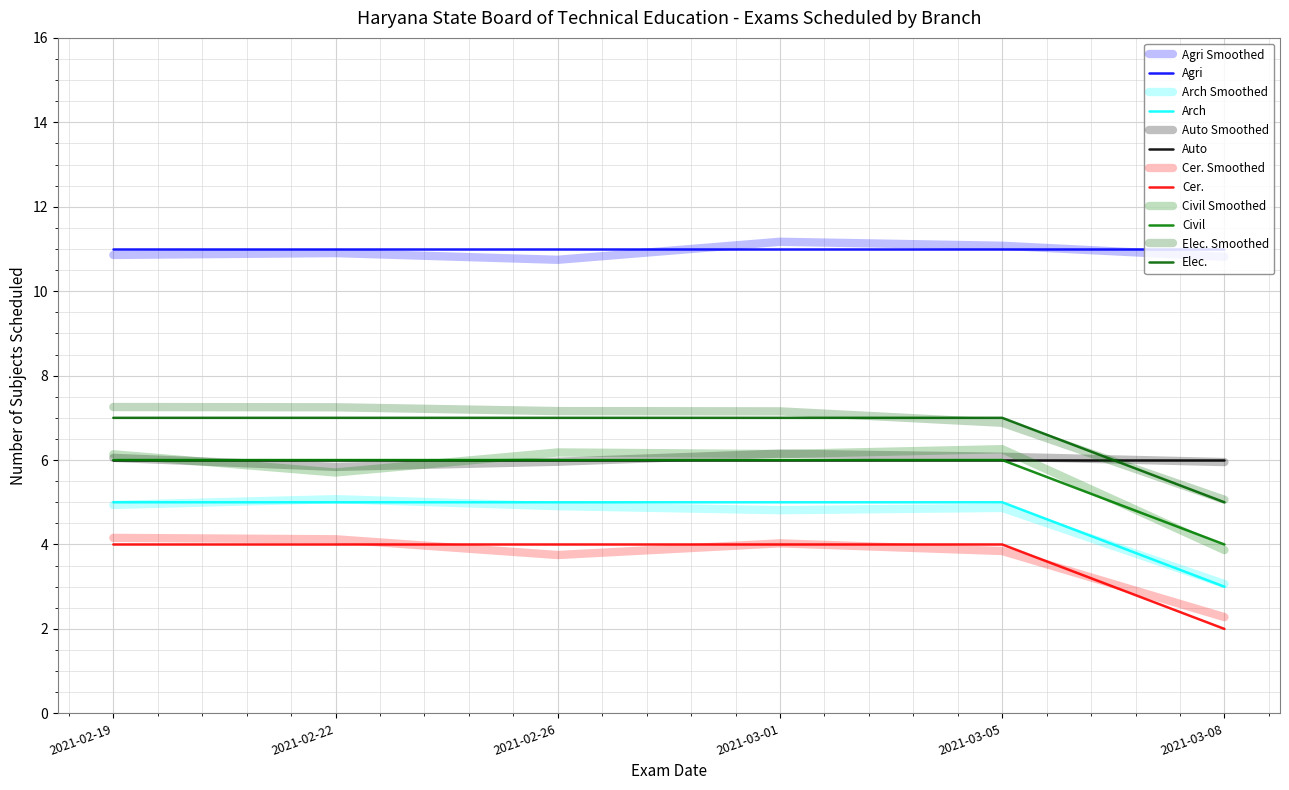

Is the value of Cer. at 2021-03-01 greater than the value of Arch at 2021-02-26?

No